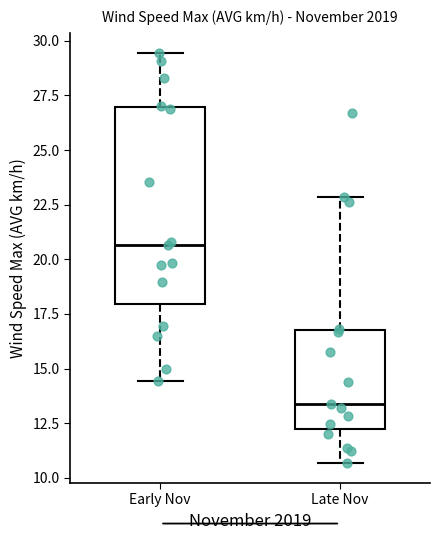

Comparing the boxes themselves (not the whiskers), which one is the tallest?

Early Nov